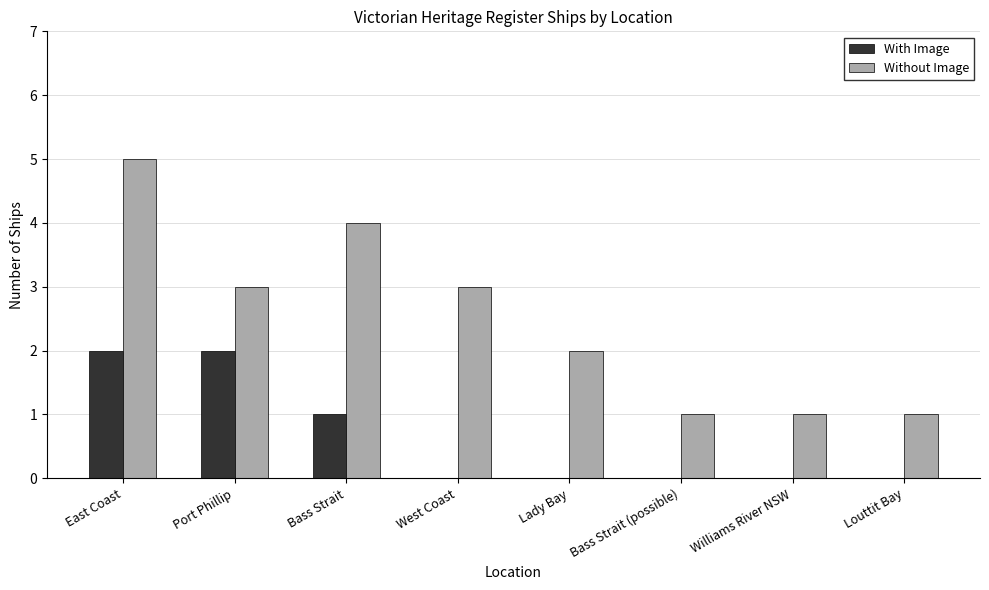

Between West Coast and Williams River NSW, which series saw the biggest shift?

Without Image